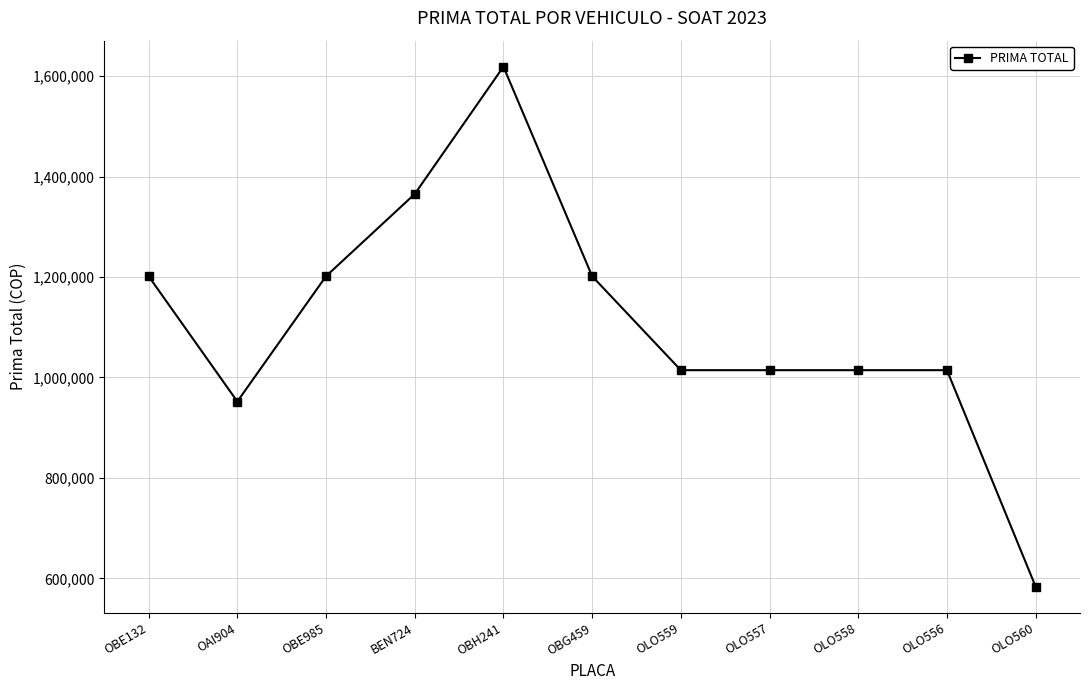

Reading right to left, transcribe all the data shown in this chart.

OLO560=583570	OLO556=1014520	OLO558=1014520	OLO557=1014520	OLO559=1014520	OBG459=1201590	OBH241=1618760	BEN724=1365260	OBE985=1201590	OAI904=952120	OBE132=1201590